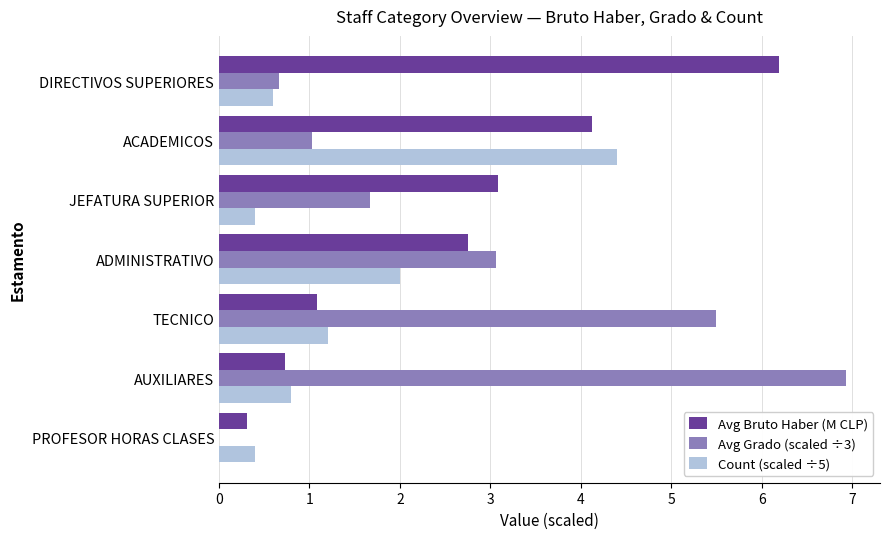

What is the sum of all Count (scaled ÷5) values?

9.8